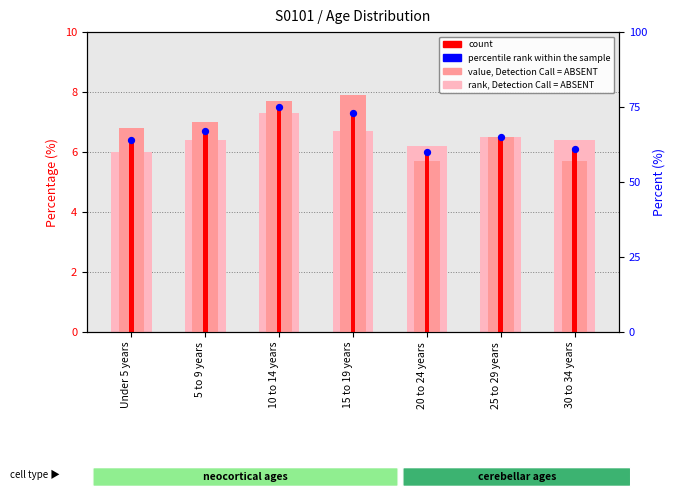

Which series has the largest Y range (max minus min)?

value, Detection Call = ABSENT